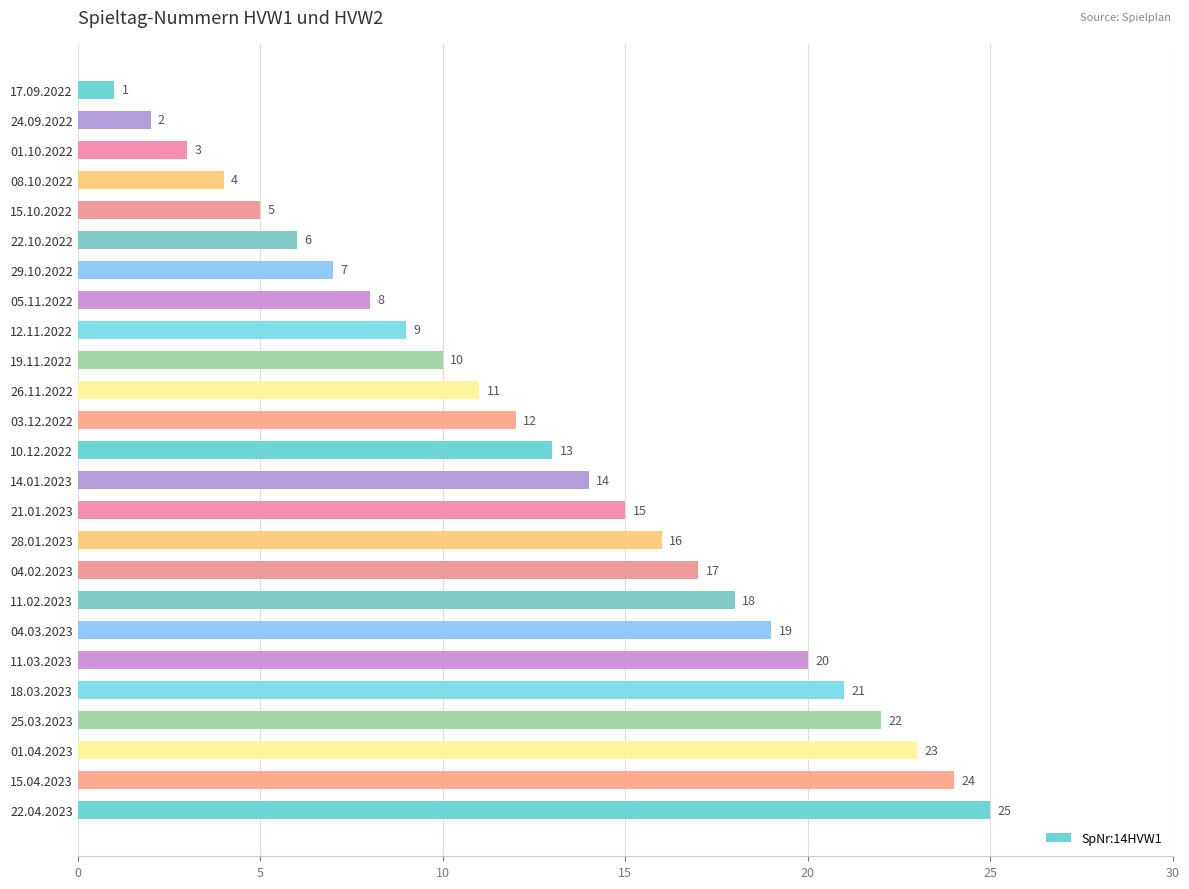

Between 17.09.2022 and 26.11.2022, which is larger?

26.11.2022